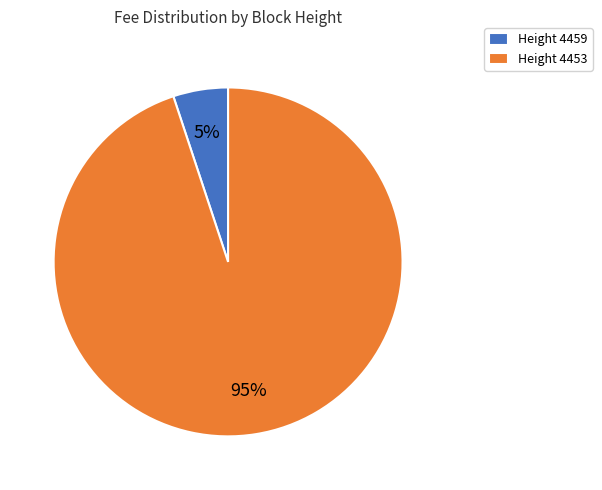

What percentage is the Height 4459 slice, to the nearest percent?

5%